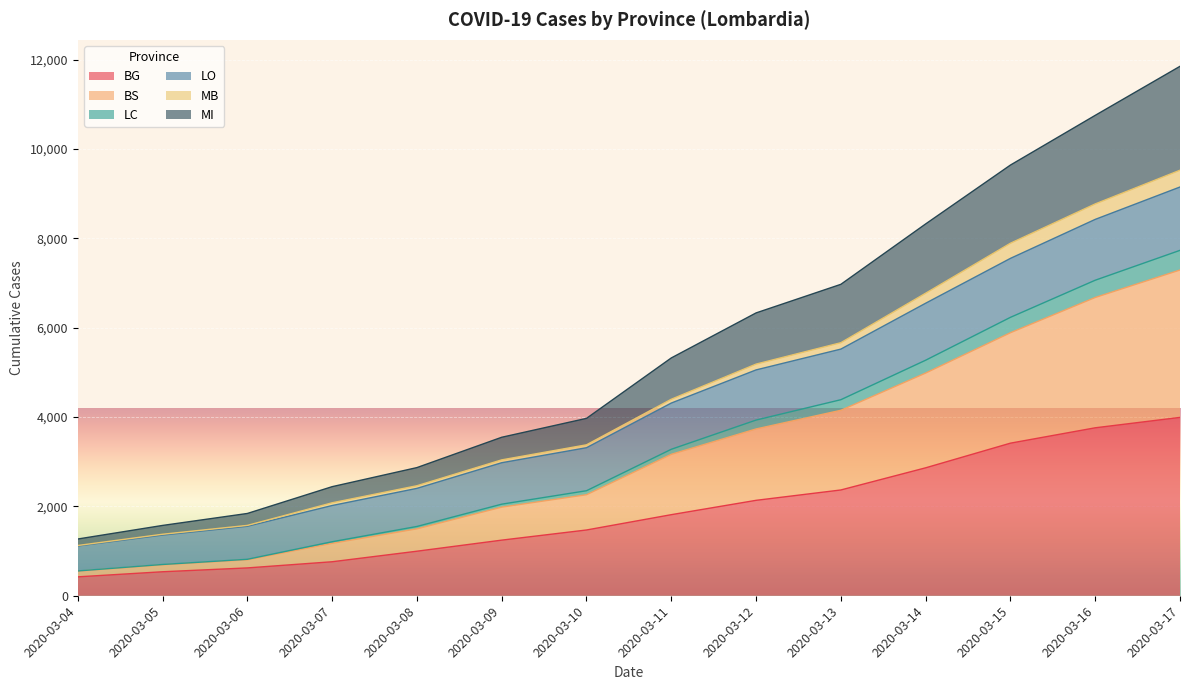

True or false: BS and LC intersect in this chart.

False